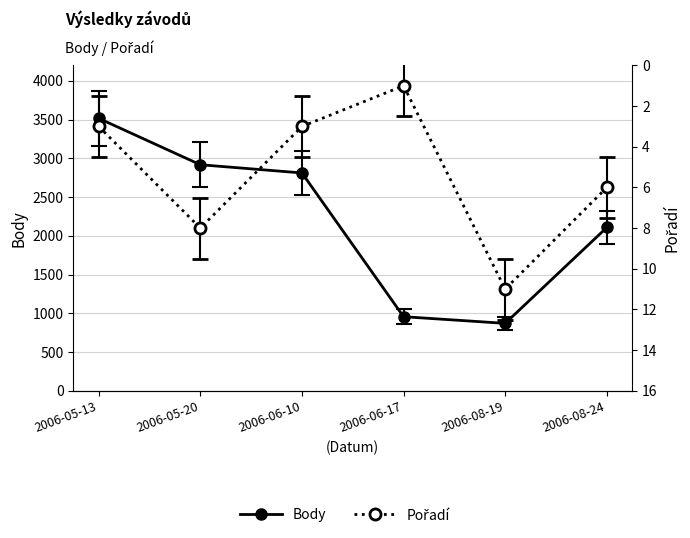

At which category is the sum across all series the highest?

2006-05-13